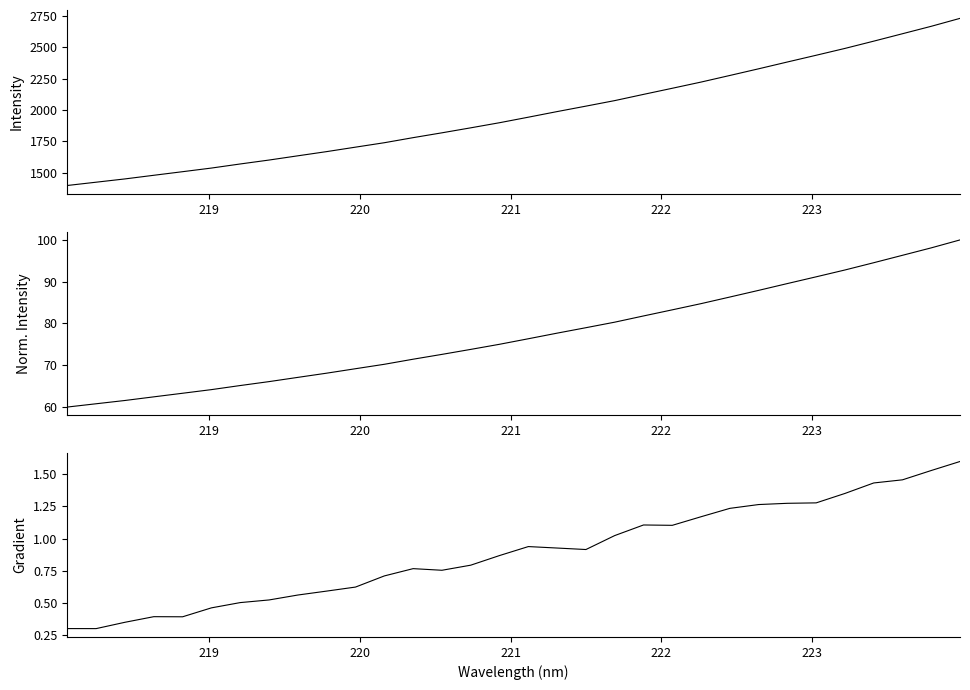

Reading right to left, transcribe all the data shown in this chart.

Intensity: 2730.5	2667.3	2608.0	2548.9	2491.1	2436.7	2383.0	2328.8	2275.7	2223.1	2173.7	2125.0	2075.4	2031.4	1988.0	1943.3	1899.3	1858.6	1818.9	1780.4	1740.0	1704.8	1669.3	1635.8	1602.1	1570.8	1538.2	1509.3	1480.7	1451.7	1425.6	1399.4
Normalized Intensity: 100.0	98.1	96.3	94.5	92.8	91.2	89.6	87.9	86.3	84.8	83.3	81.8	80.3	79.0	77.7	76.3	75.0	73.8	72.6	71.4	70.2	69.2	68.1	67.1	66.1	65.2	64.2	63.3	62.4	61.6	60.8	60.0
Gradient: 1.6	1.5	1.5	1.4	1.4	1.3	1.3	1.3	1.2	1.2	1.1	1.1	1.0	0.9	0.9	0.9	0.9	0.8	0.8	0.8	0.7	0.6	0.6	0.6	0.5	0.5	0.5	0.4	0.4	0.3	0.3	0.3